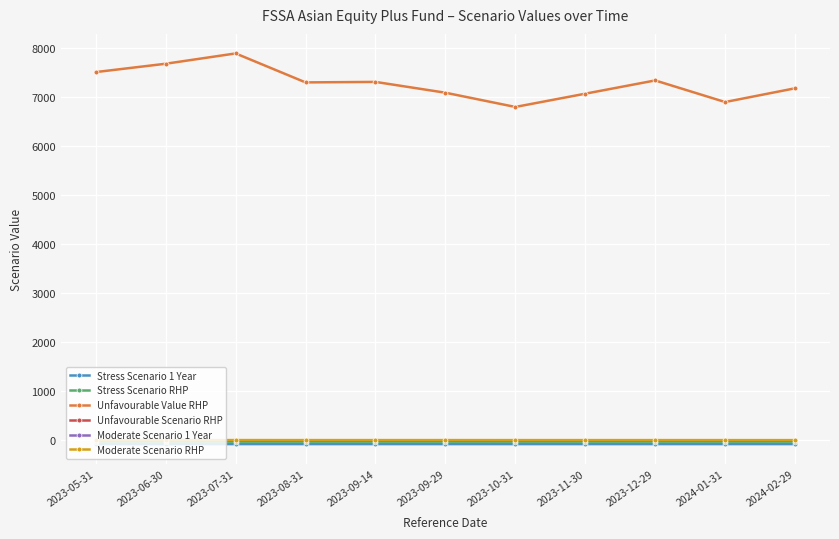

What is the value of the Unfavourable Value RHP point at the 11th from the left?

7170.0